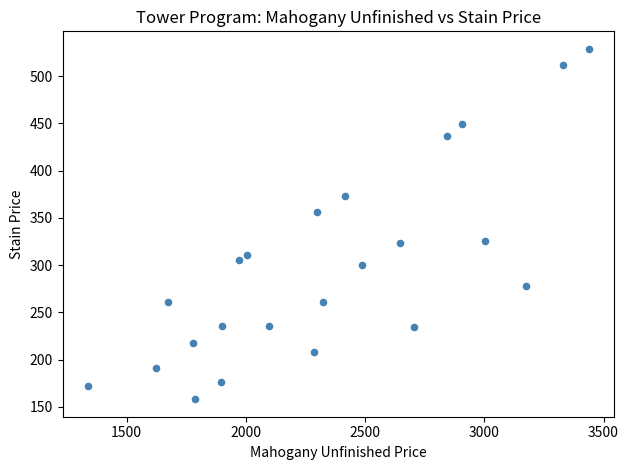

What is the range of Y values (max minus min)?

371